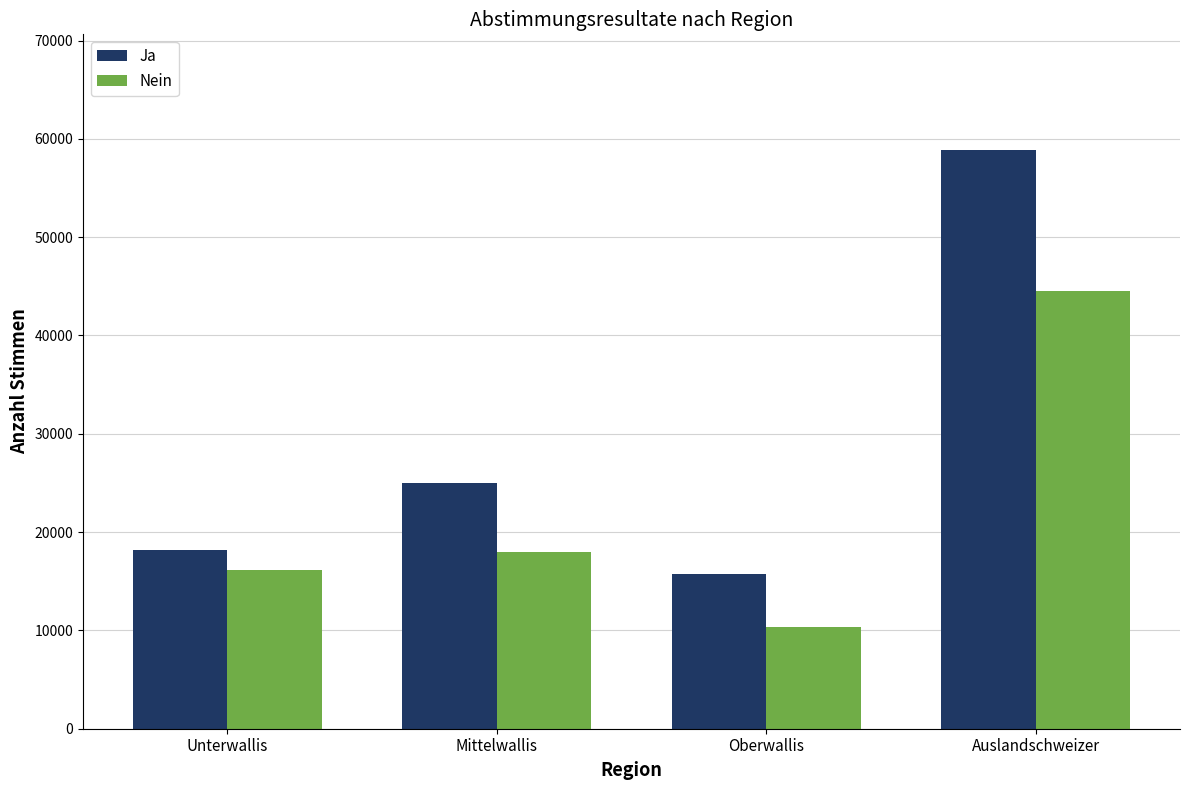

What is the difference between the second highest and second lowest values in the Nein series?

1806